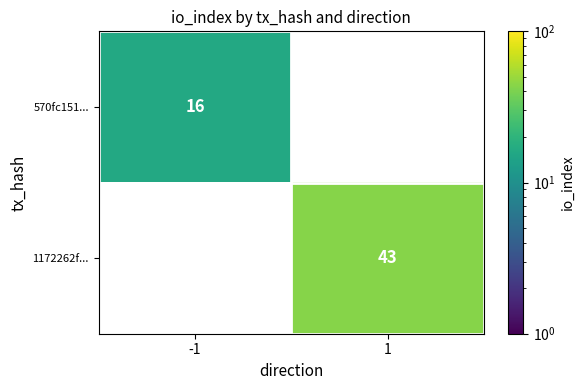

Is the value of 570fc151... at -1 greater than the value of 1172262f... at 1?

No